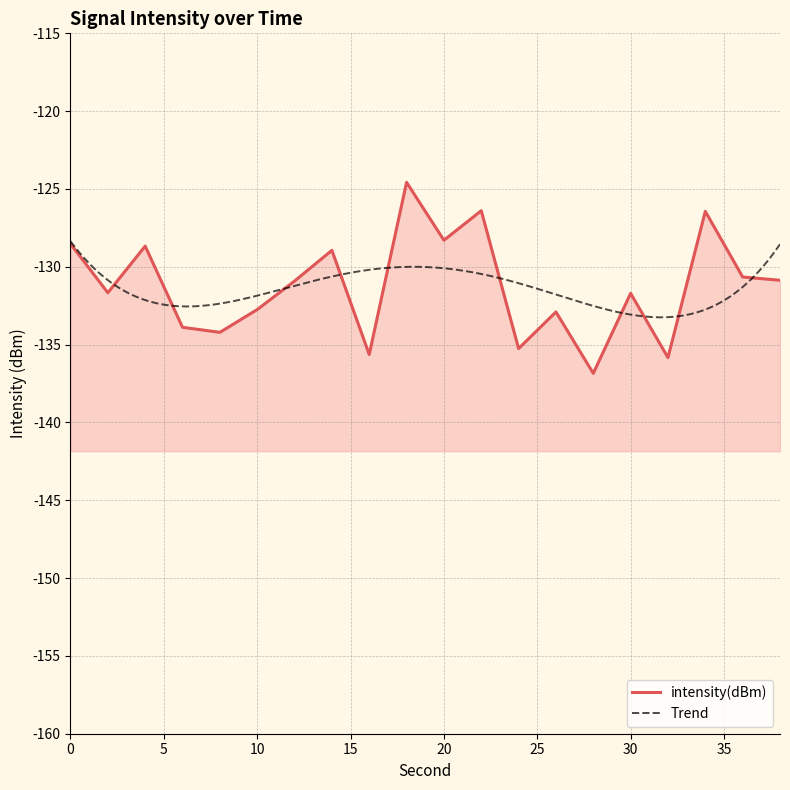

How many interior local peaks (higher than both neighbors) does the data have?

7